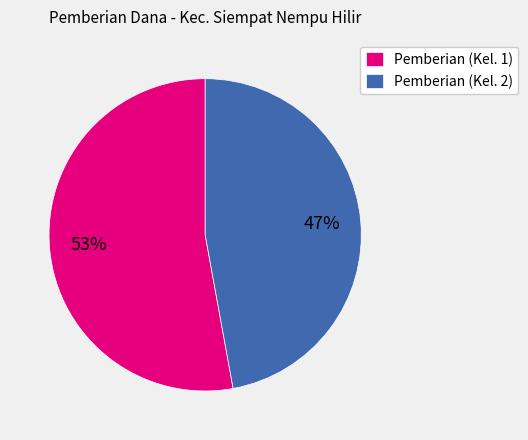

Is there any slice that represents more than half of the pie?

Yes